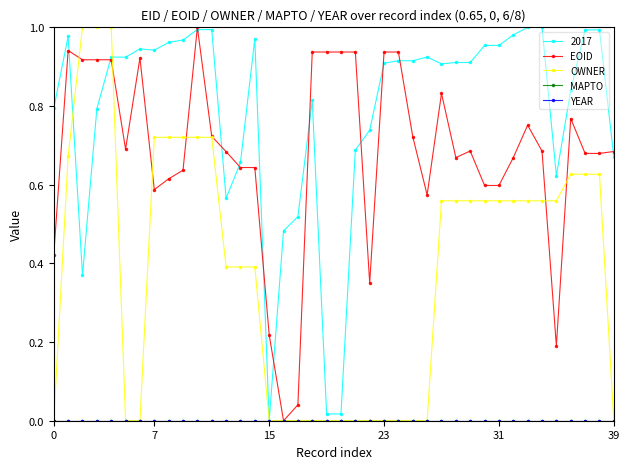

Is this an area chart (filled region under the line)?

No